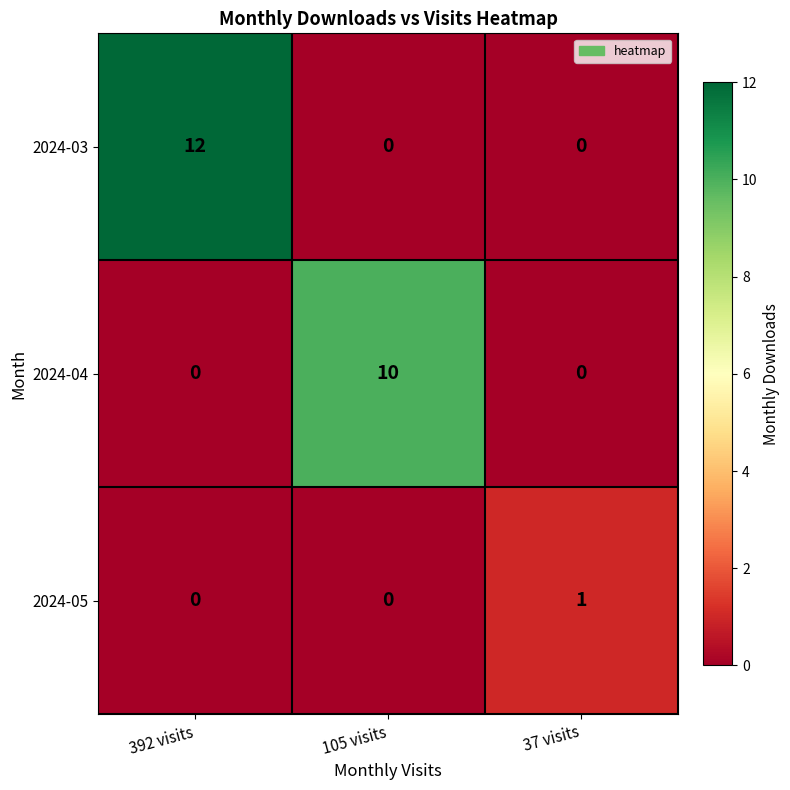

Which series changed the most between 392 visits and 105 visits?

2024-03